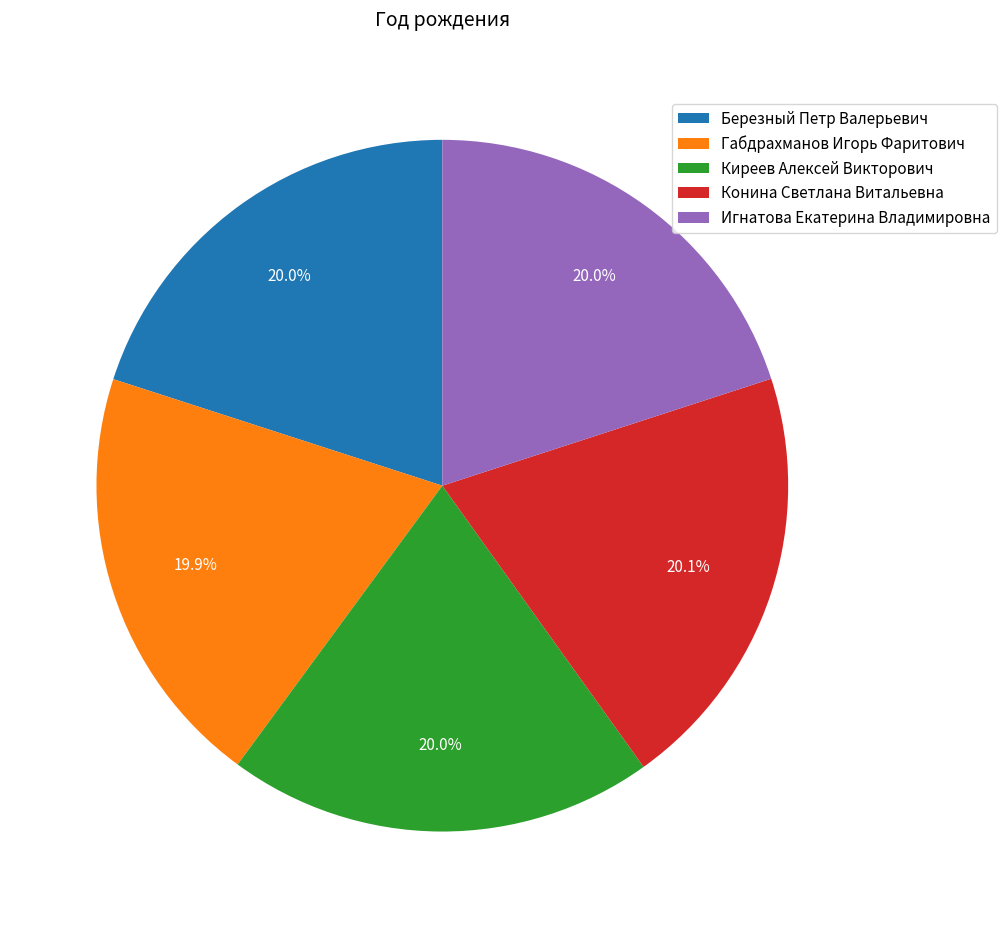

True or false: Игнатова Екатерина Владимировна accounts for 20% of the total.

True